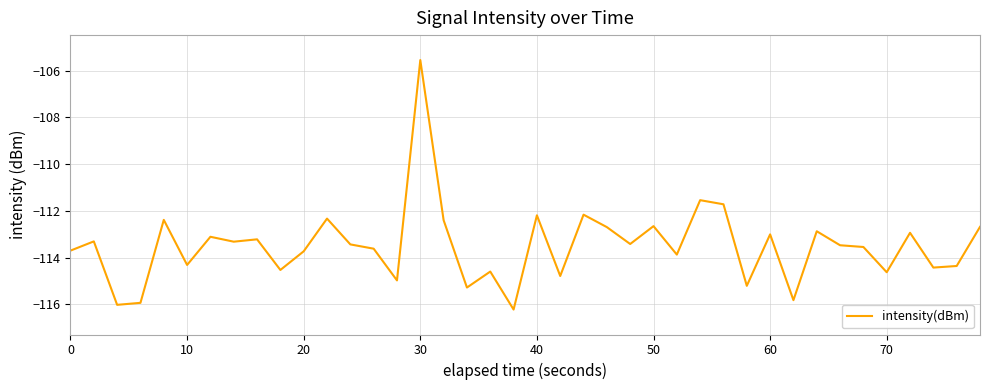

What is the difference between the maximum and minimum values?

10.7